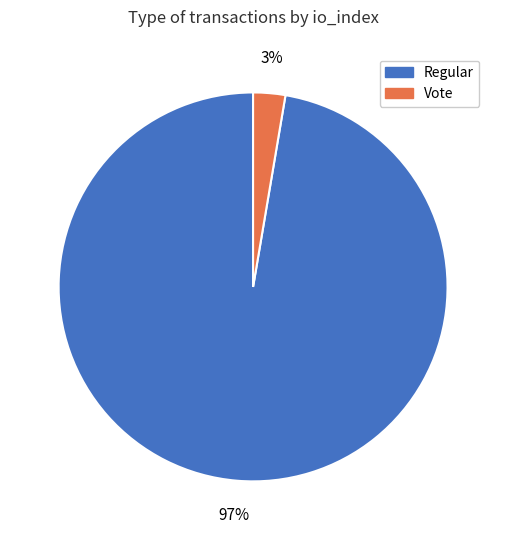

How many segments does this pie chart have?

2